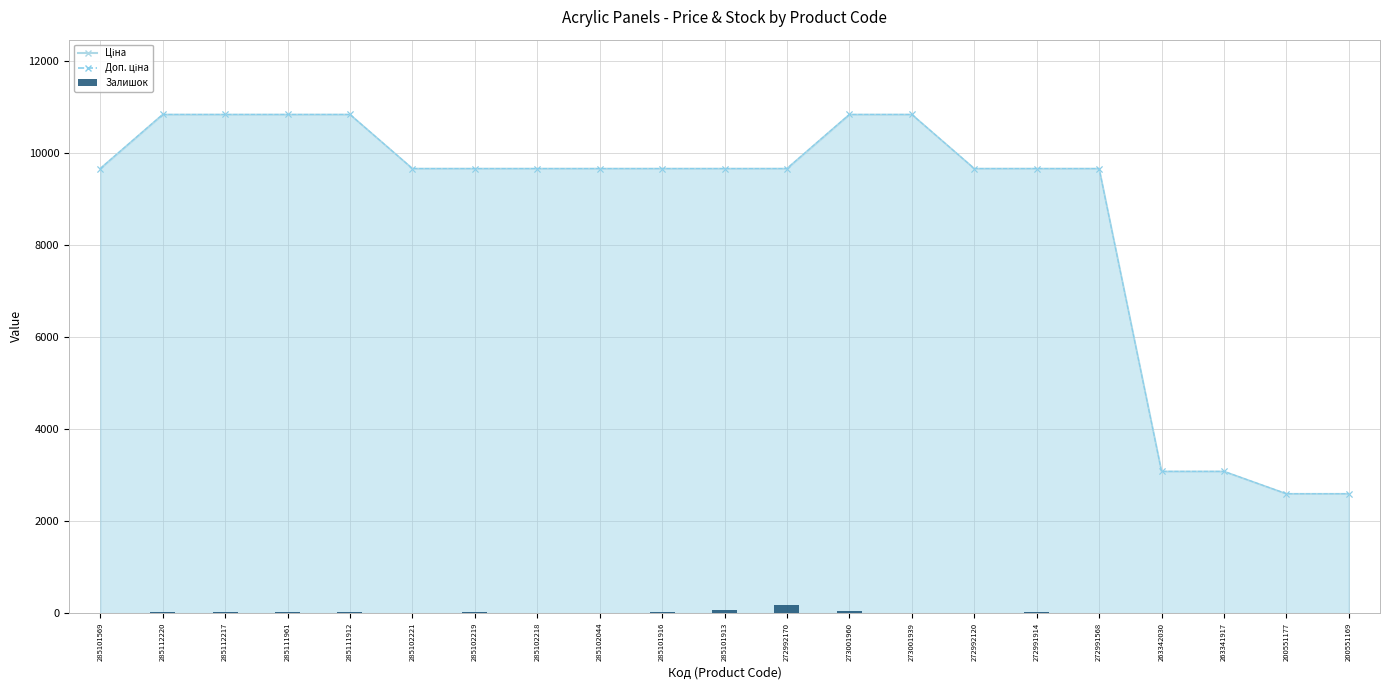

Between 285112220 and 285111912, which is larger?

285112220